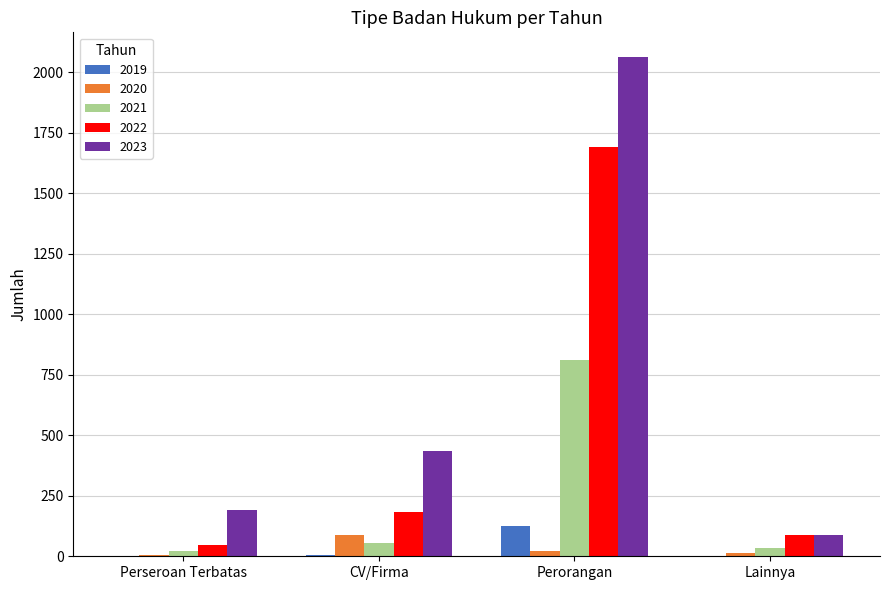

At which category is the sum across all series the highest?

Perorangan